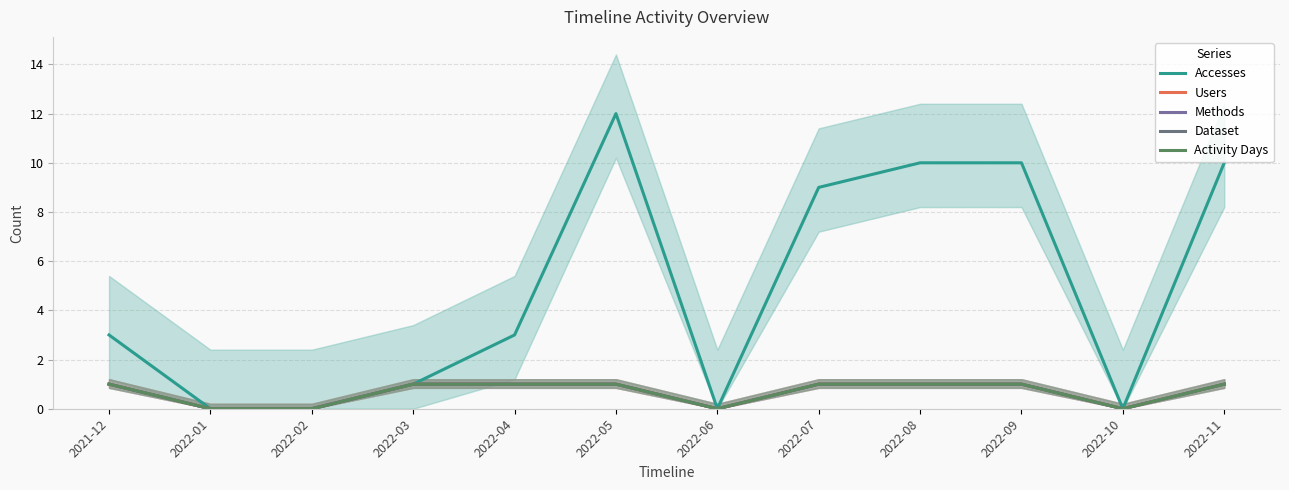

Where is the first local minimum for Accesses?

2022-06